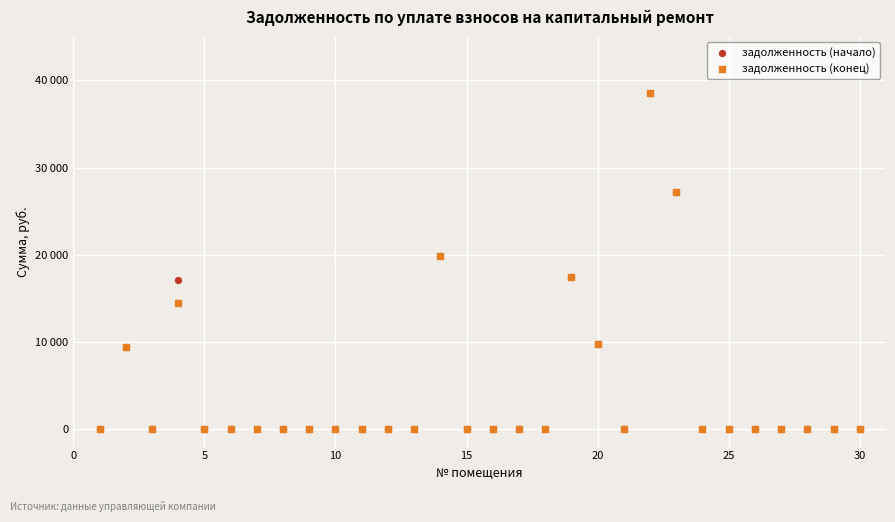

What are all the series names shown in the legend?

задолженность (начало), задолженность (конец)